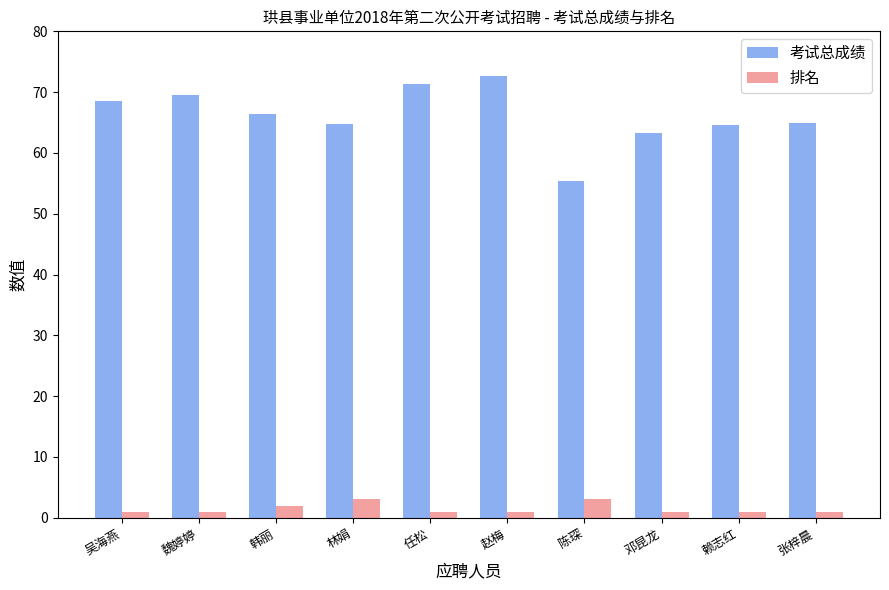

At how many categories does at least one series exceed 12?

10